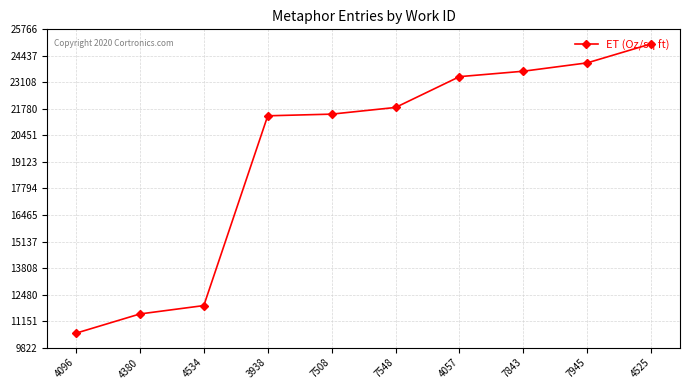

True or false: there are more than 2 points higher than both neighbors.

False